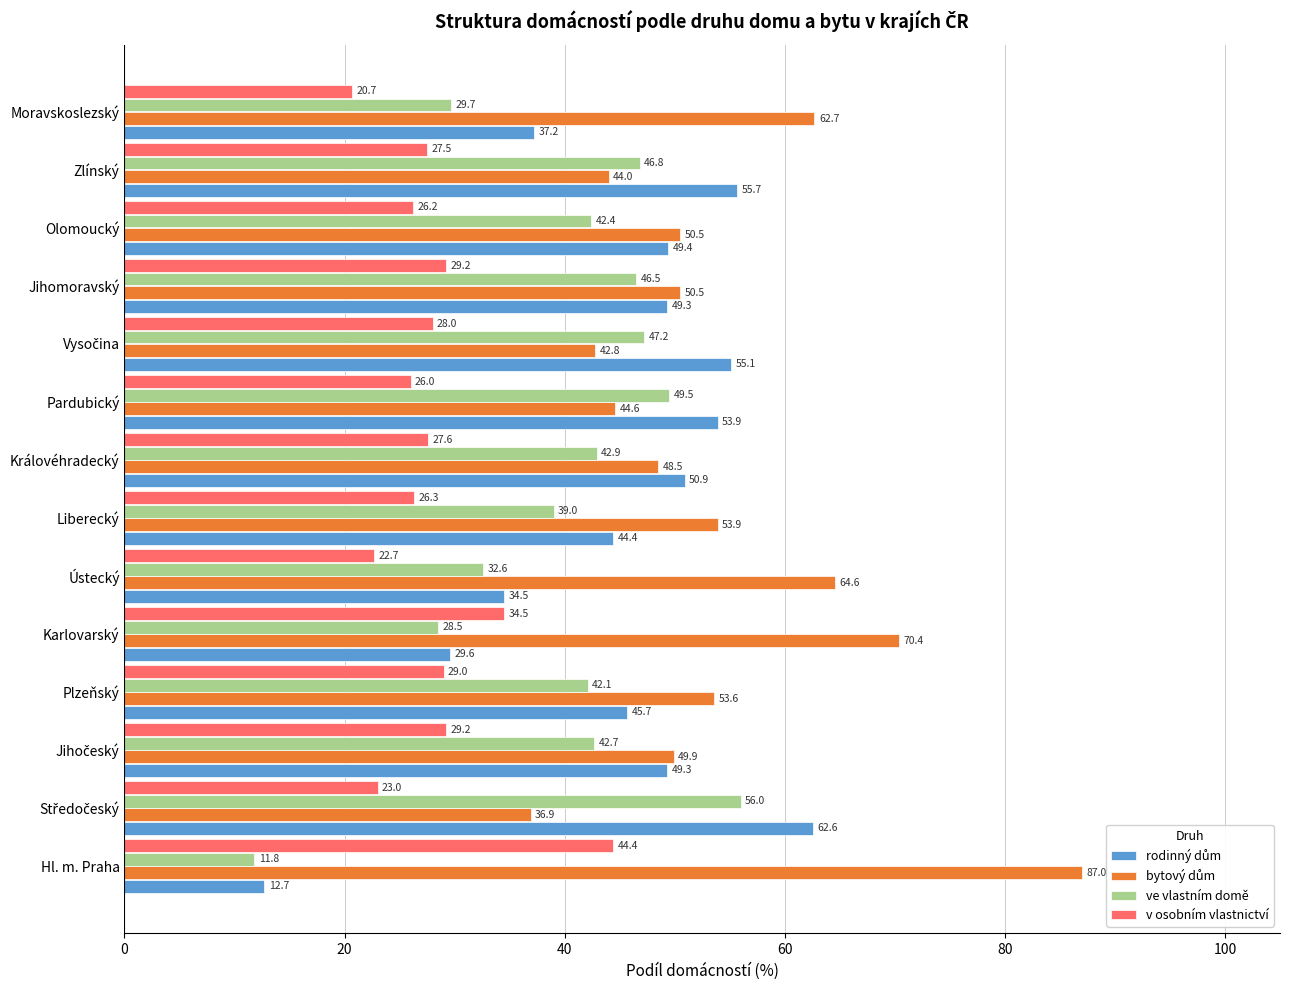

What is the maximum value for v osobním vlastnictví?

44.4